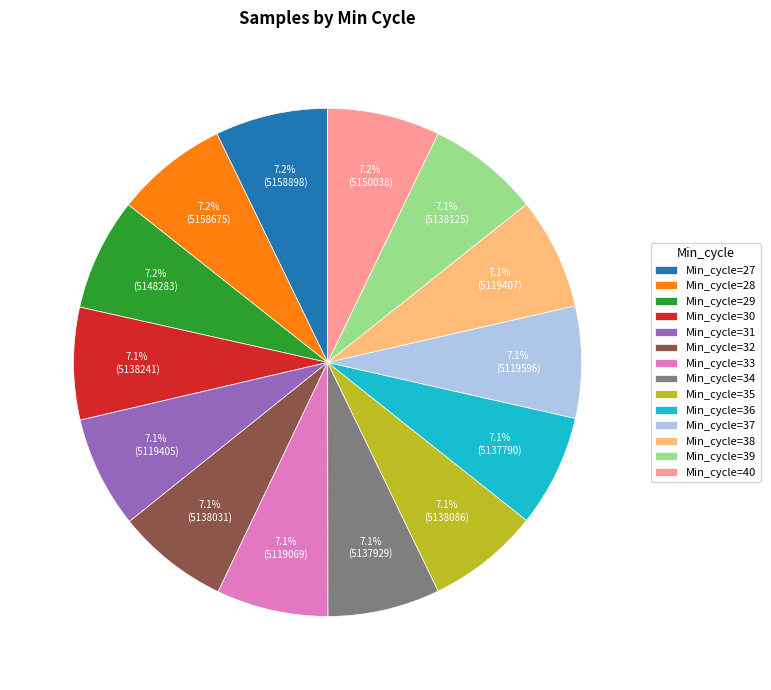

What is the ratio of the value at Min_cycle=37 to the value at Min_cycle=36?

1.0